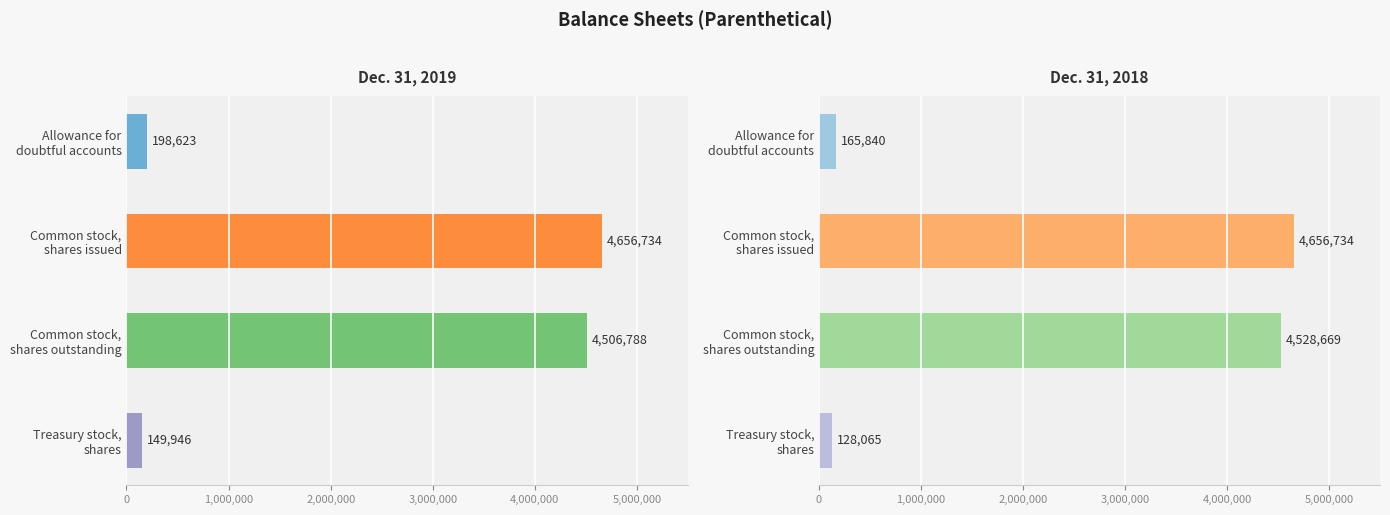

Are the bars grouped side by side (vs. stacked)?

Yes